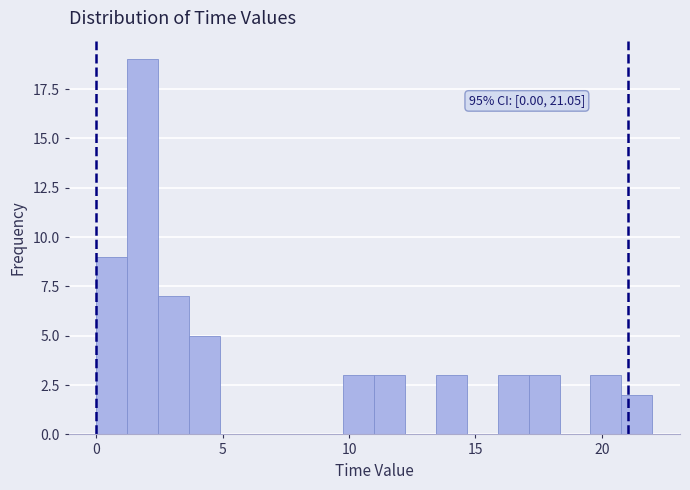

Read against the x-axis, roughly where is the centre of the tallest bar?

2.0